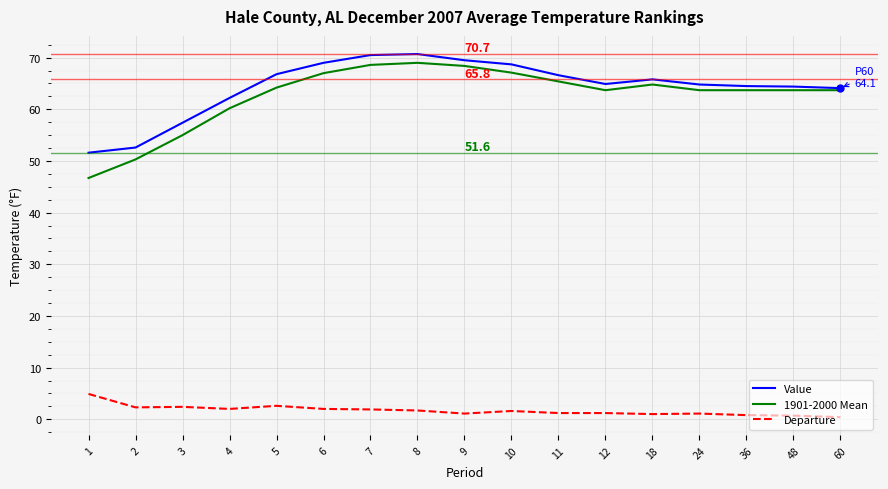

What is the total value across all series at 2?

105.2